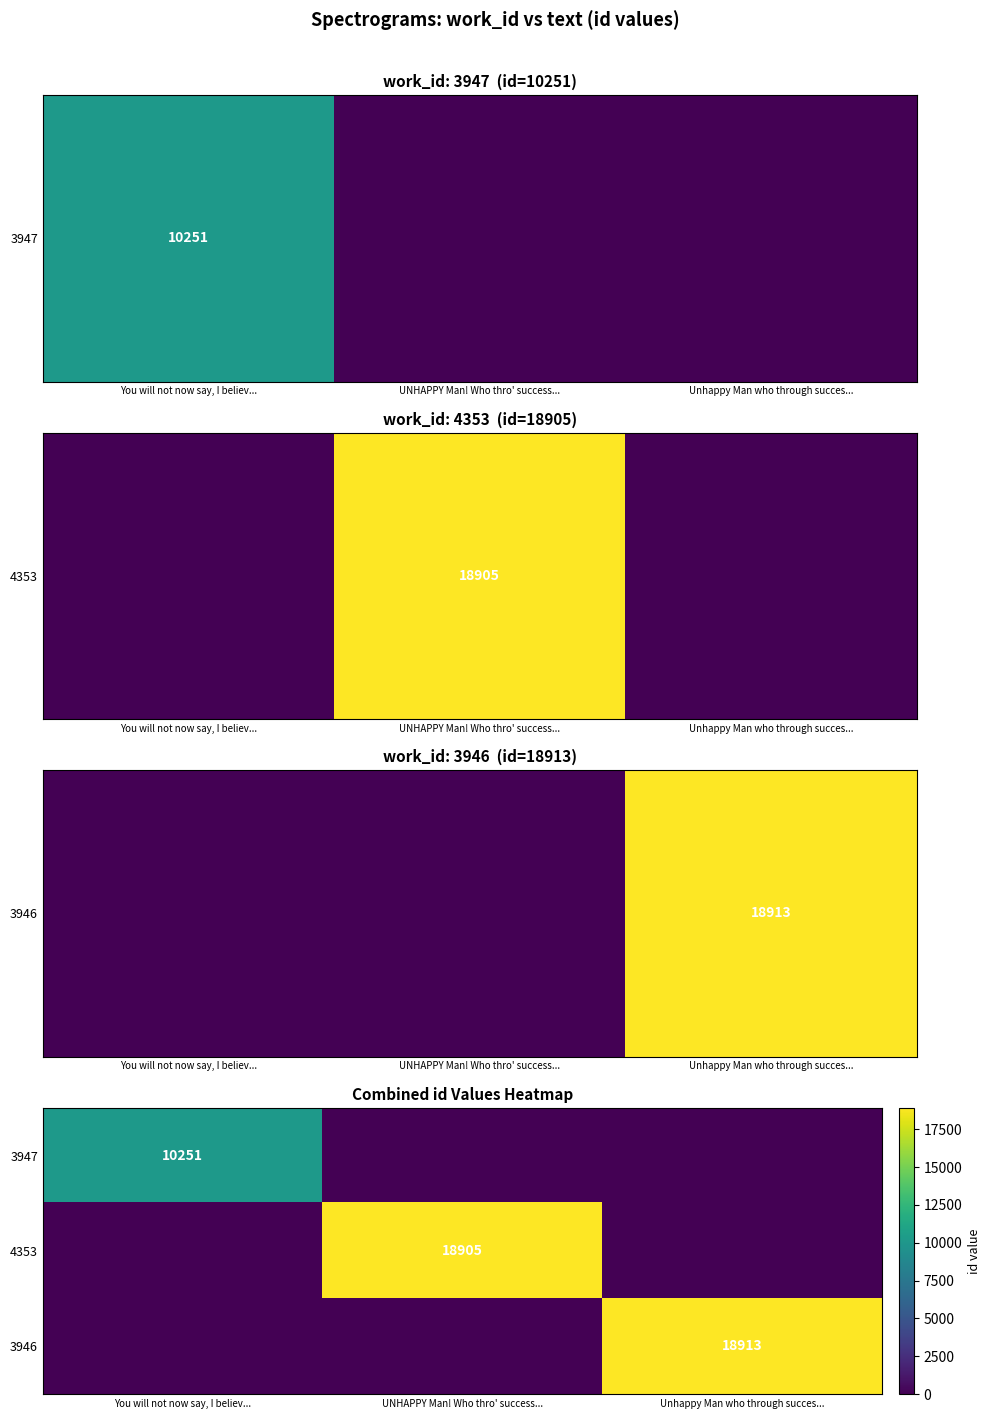

At how many categories does at least one series exceed 9517?

3